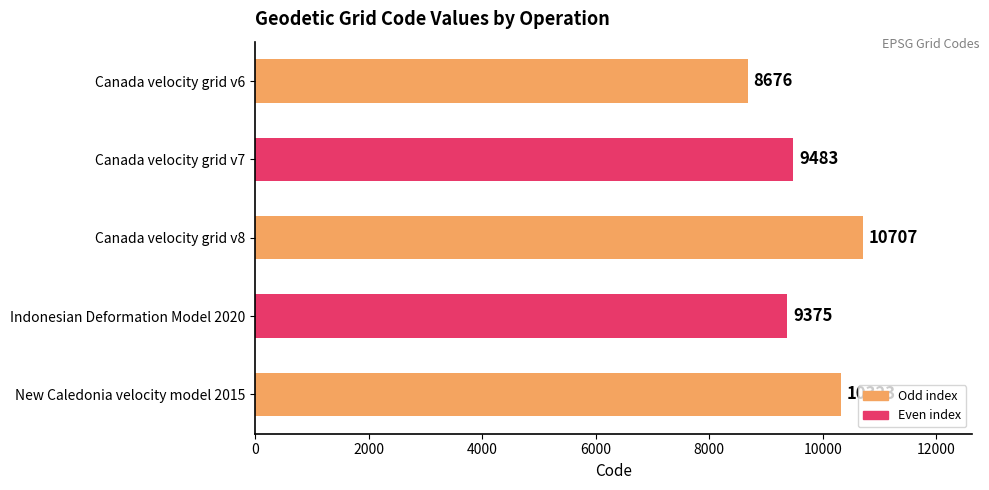

What is the difference between the values at Canada velocity grid v8 and Indonesian Deformation Model 2020?

1332